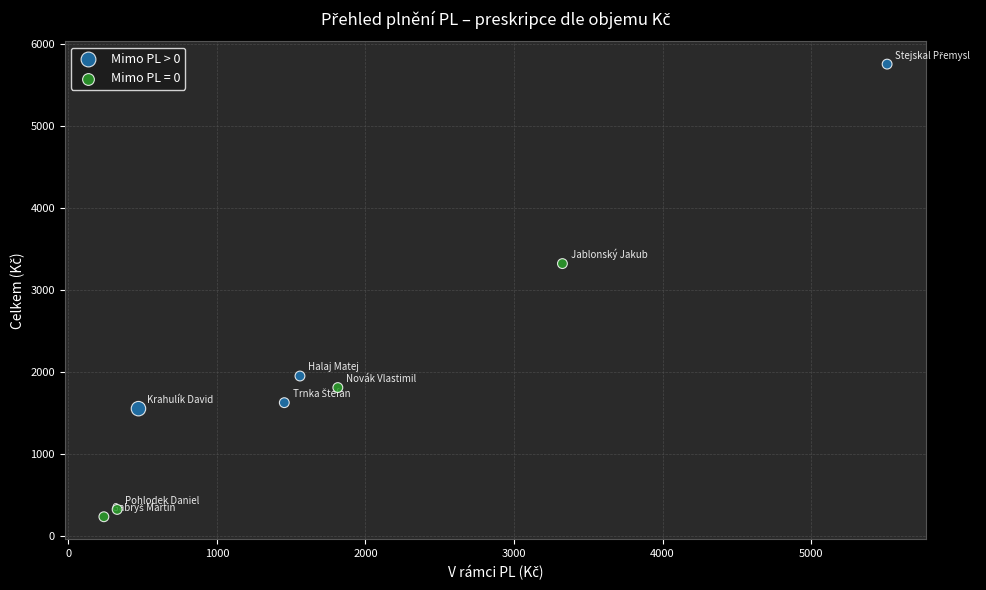

Which series reaches the maximum Y coordinate?

Mimo PL > 0